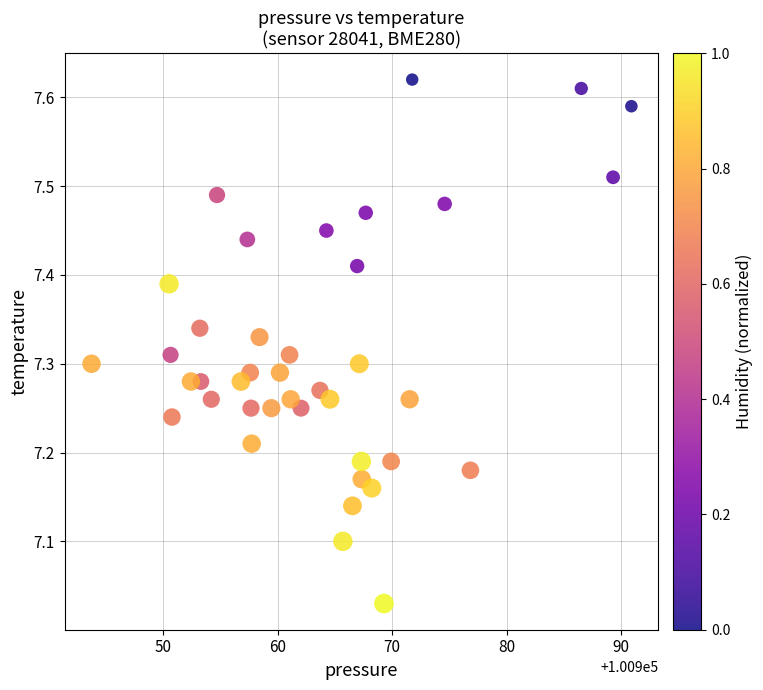

What is the range of X values (max minus min)?

47.2